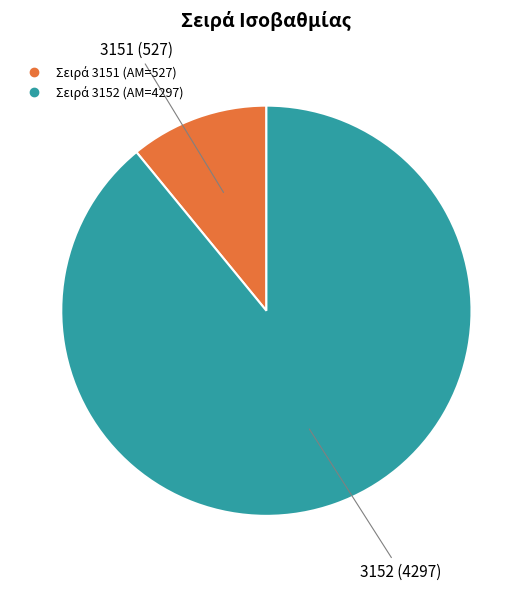

Does any single category account for the majority?

Yes